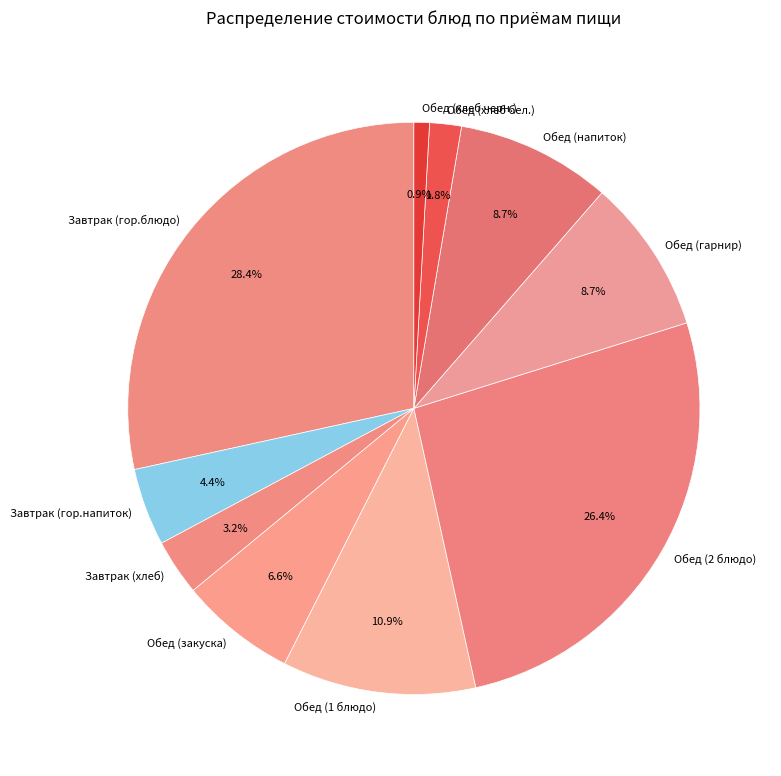

Approximately how many times larger is the value at Обед (1 блюдо) compared to Завтрак (хлеб)?

3.4